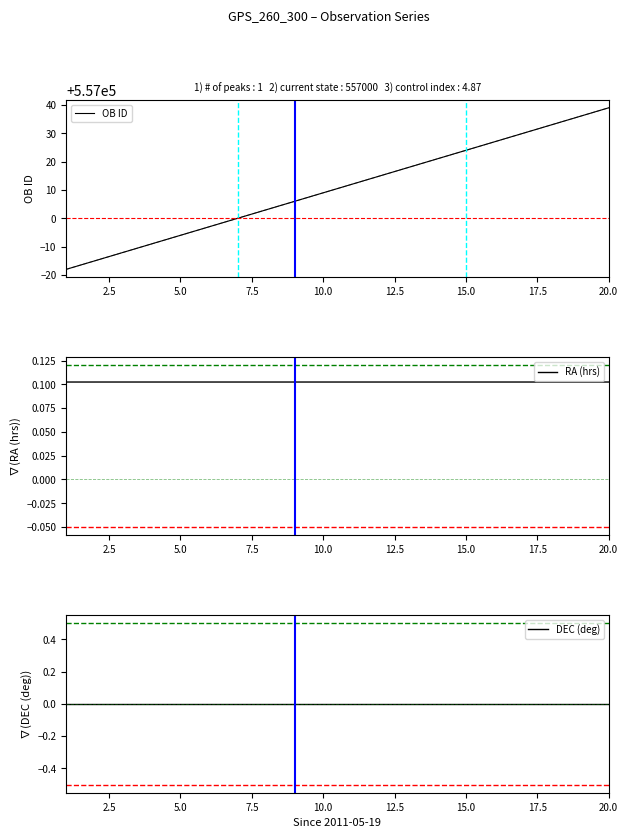

Does the chart display data point markers on the line(s)?

No